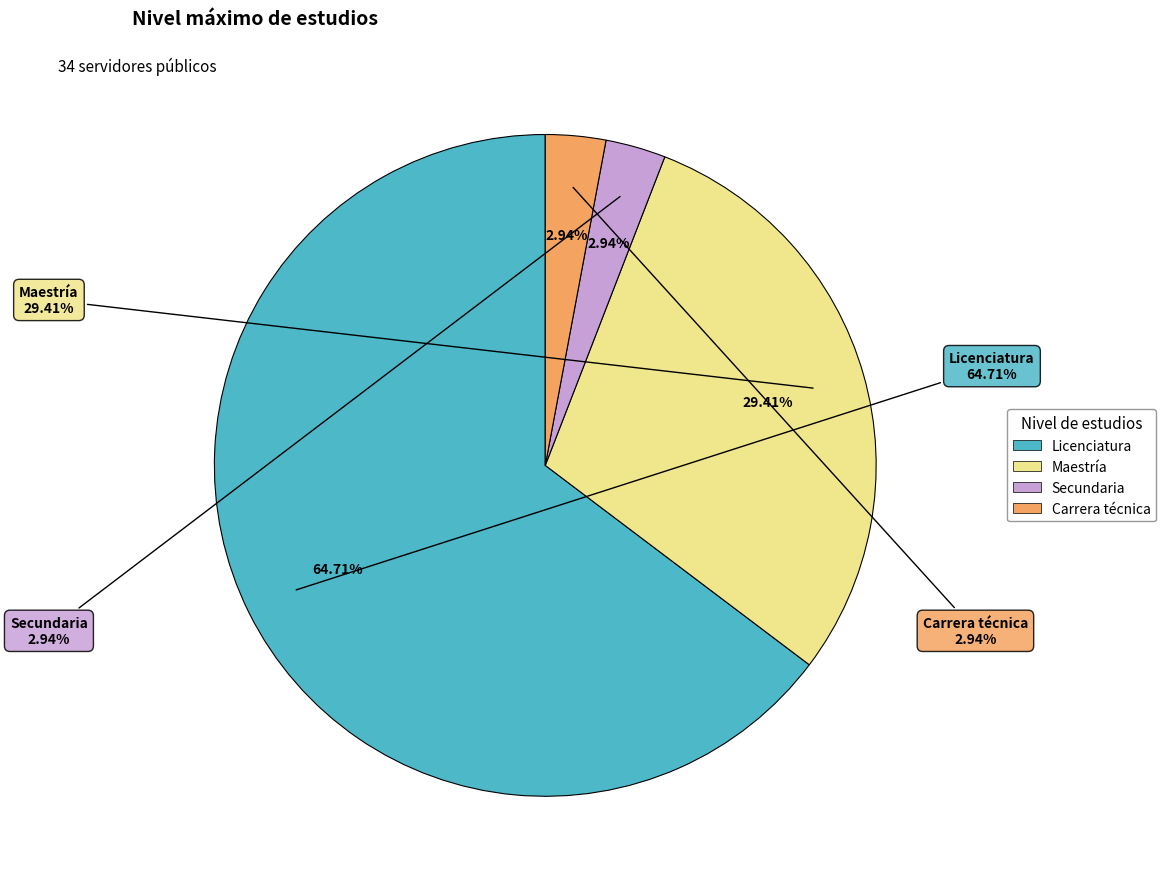

How many segments does this pie chart have?

4